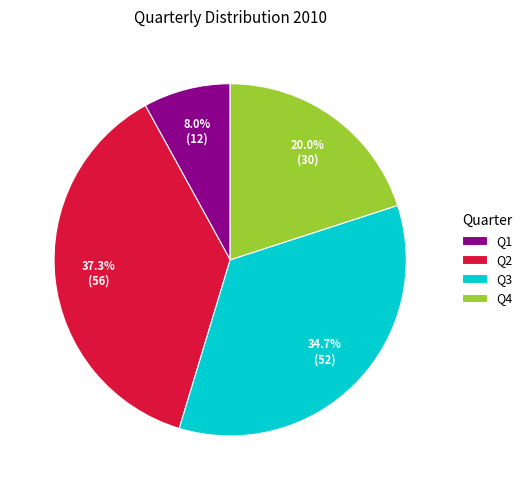

To the nearest percent, what is the average slice percentage?

25%